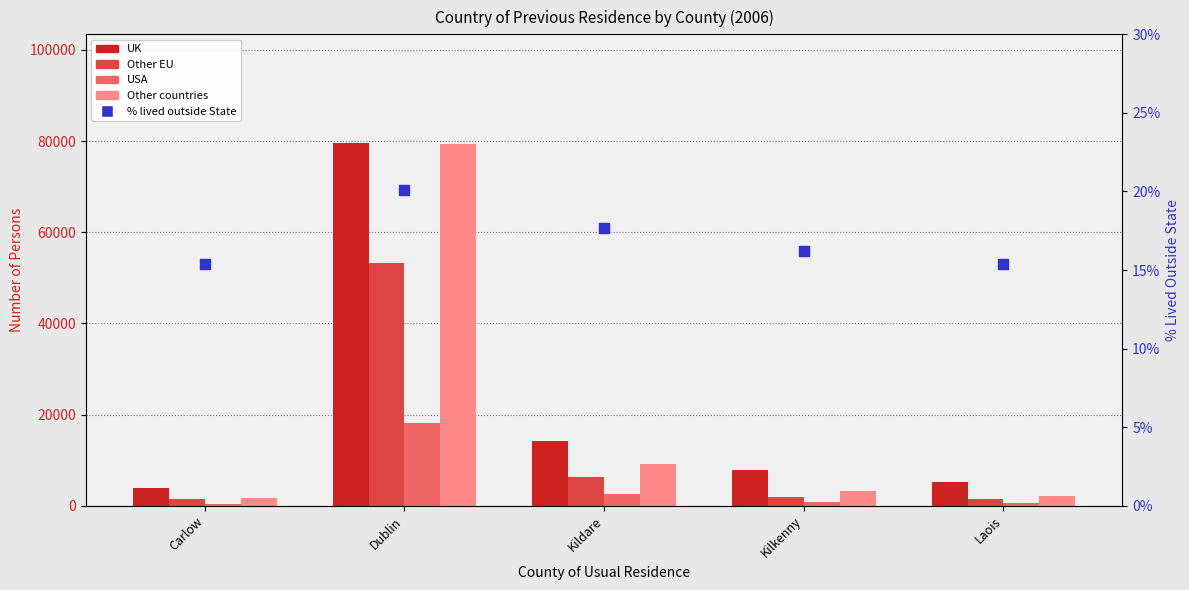

Which series reaches the minimum Y coordinate?

% lived outside State